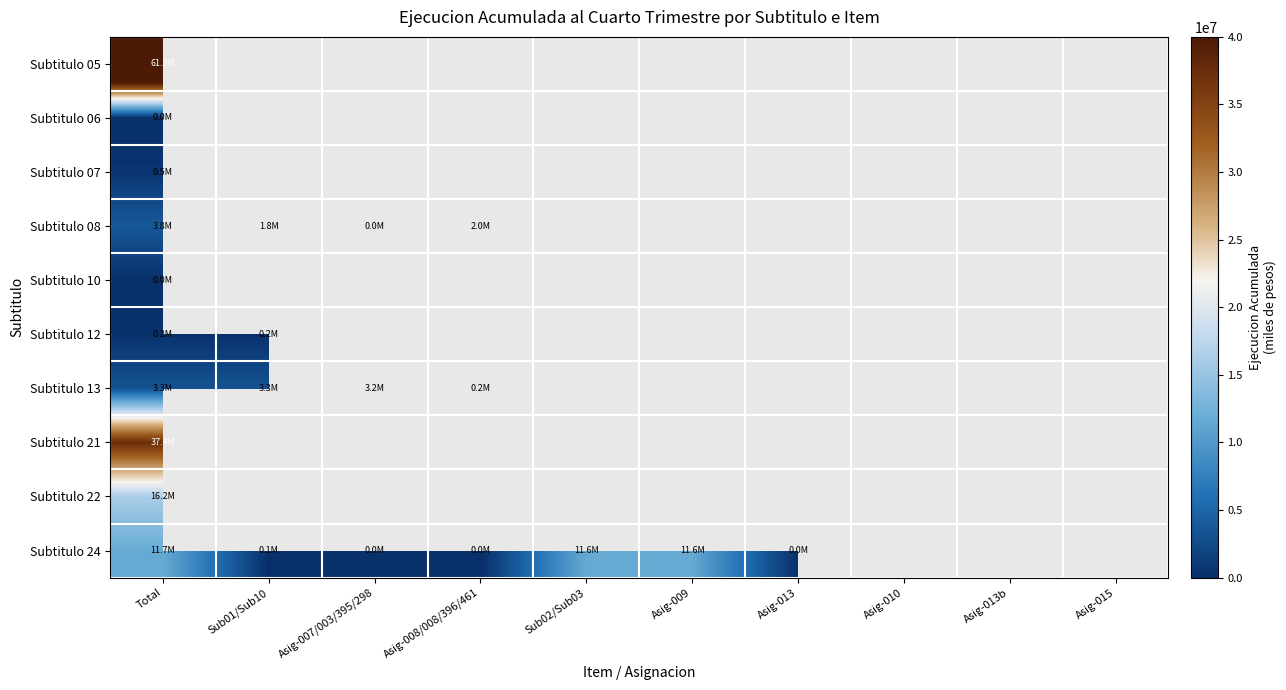

At how many categories does at least one series exceed 61032515?

1